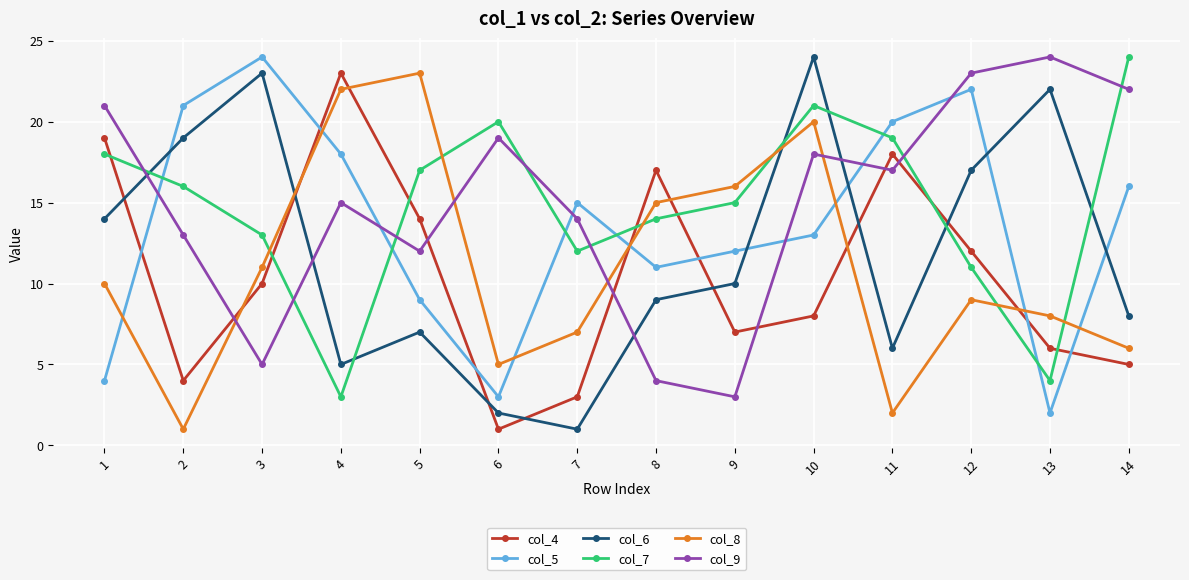

What is the sum of all col_4 values?

147